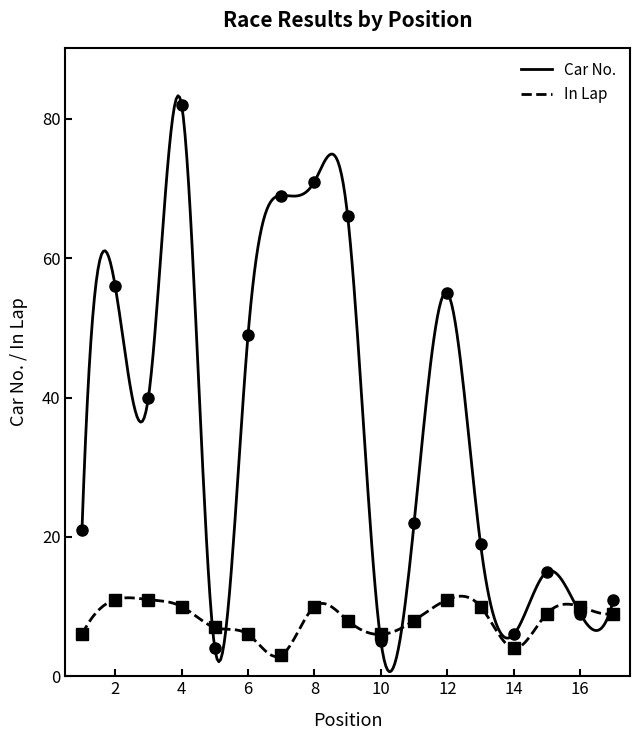

How many series are shown in this chart?

2